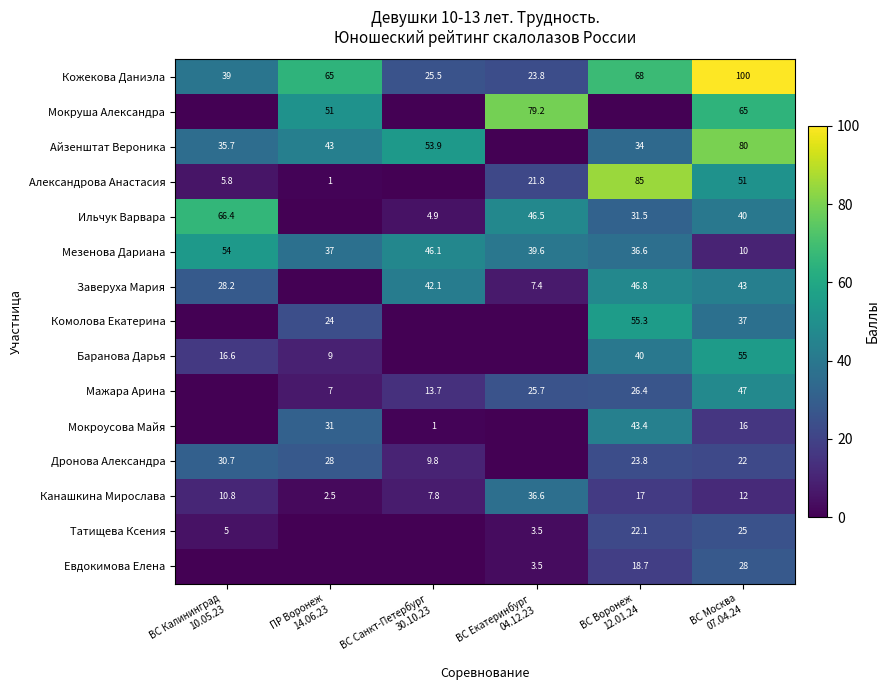

What is the difference between the second highest and minimum values in the Мезенова Дариана series?

36.1